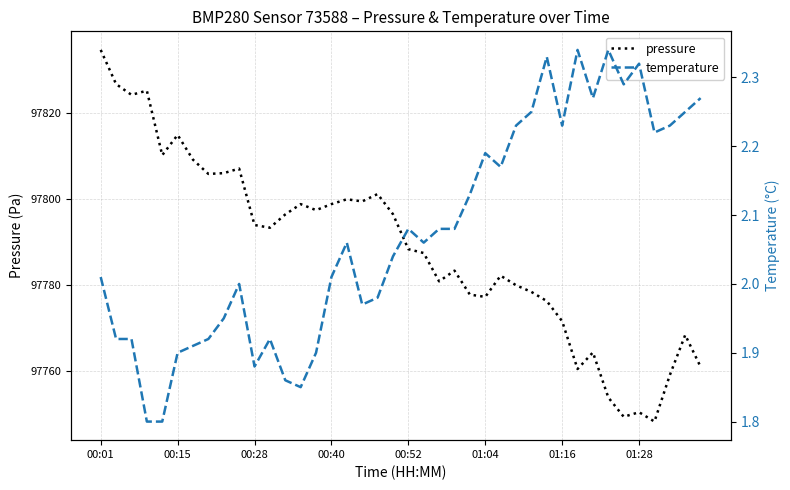

What is the maximum value for pressure?

97834.8